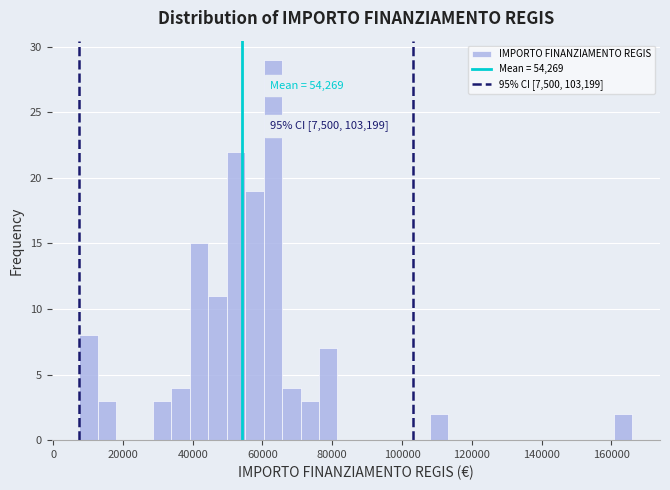

Read against the x-axis, roughly where is the centre of the tallest bar?

62000